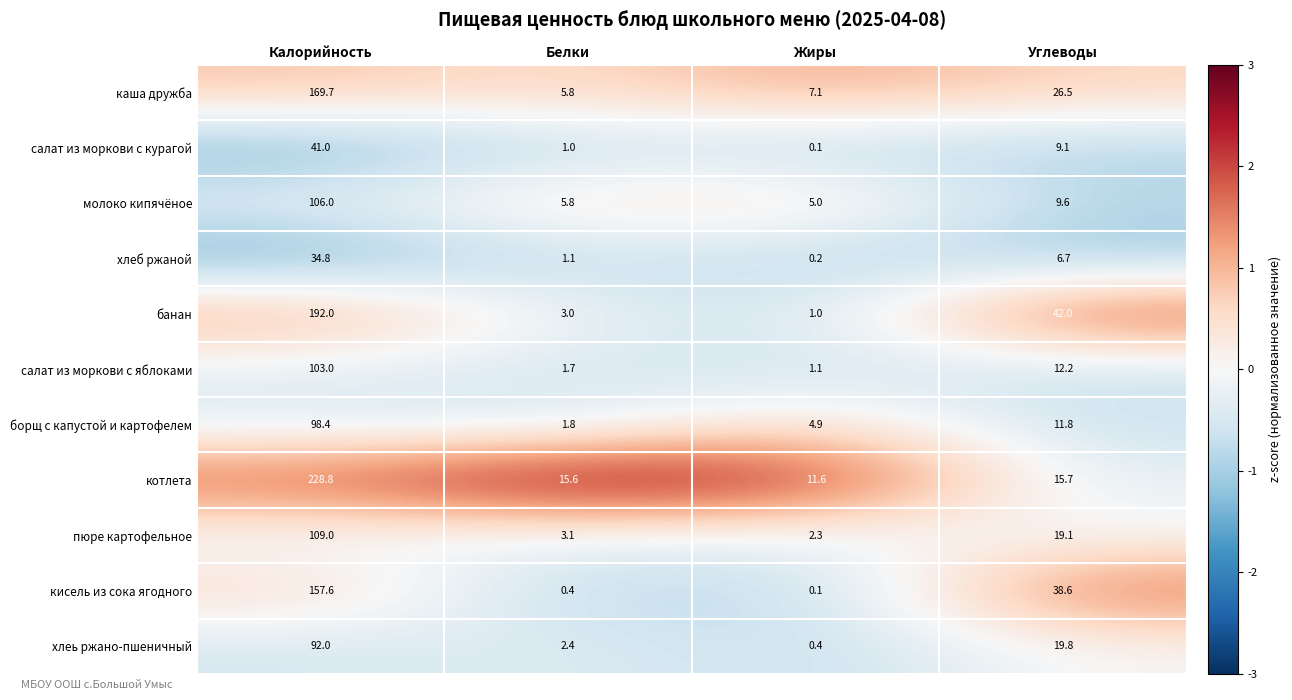

Rank the series at Углеводы from highest to lowest value.

банан, кисель из сока ягодного, каша дружба, хлеь ржано-пшеничный, пюре картофельное, котлета, салат из моркови с яблоками, борщ с капустой и картофелем, молоко кипячёное, салат из моркови с курагой, хлеб ржаной